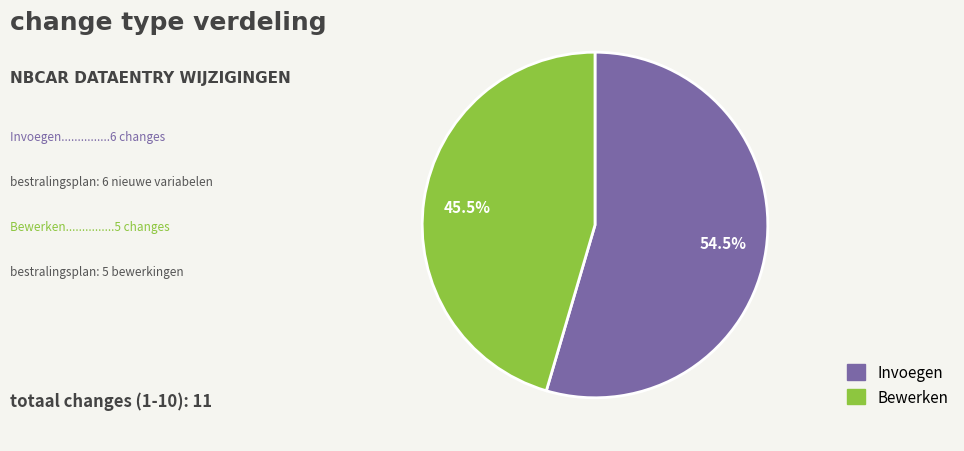

What percentage do Invoegen and Bewerken together represent?

100.0%